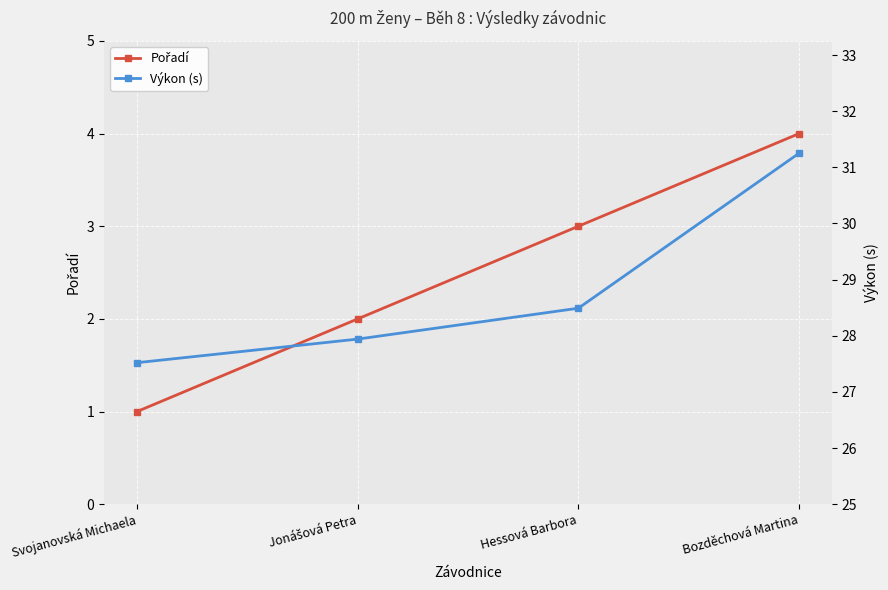

At which label does Pořadí reach its peak?

Bozděchová Martina